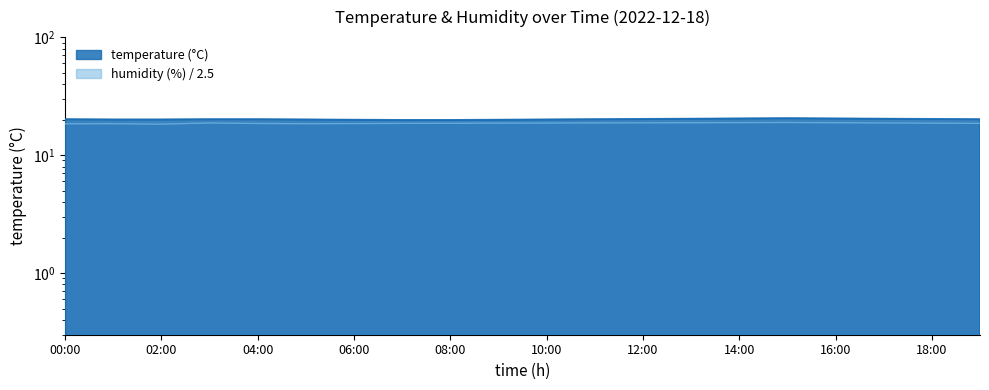

Rank the series at 08:00 from lowest to highest value.

humidity, temperature